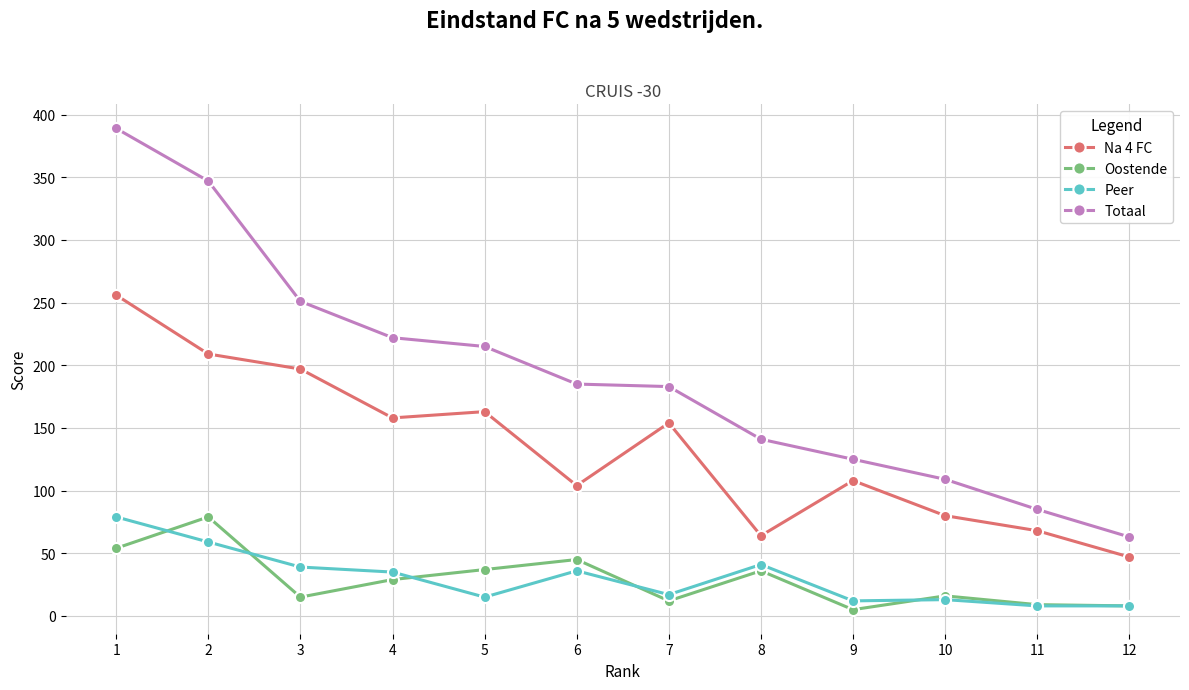

The value of Totaal at 8 is 141. True or false?

True